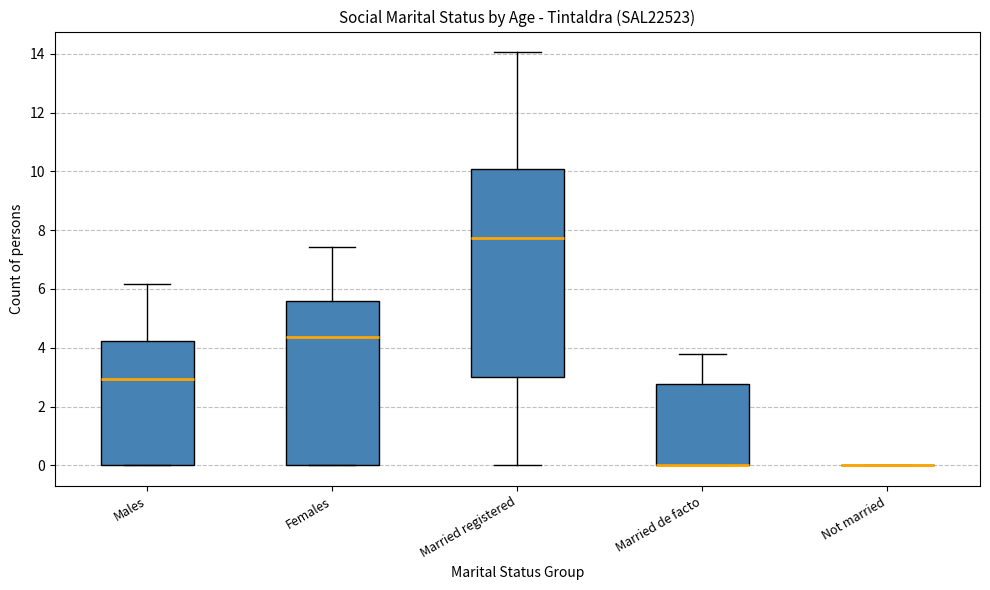

Which box is the tallest, from its lower edge to its upper edge?

Married registered